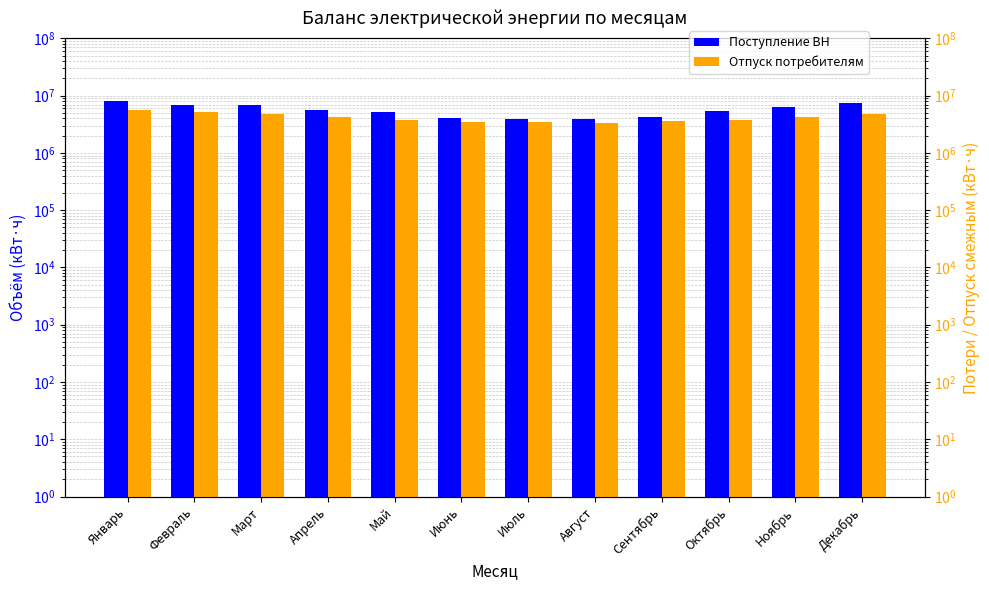

Which series has the largest range (max minus min)?

Поступление ВН